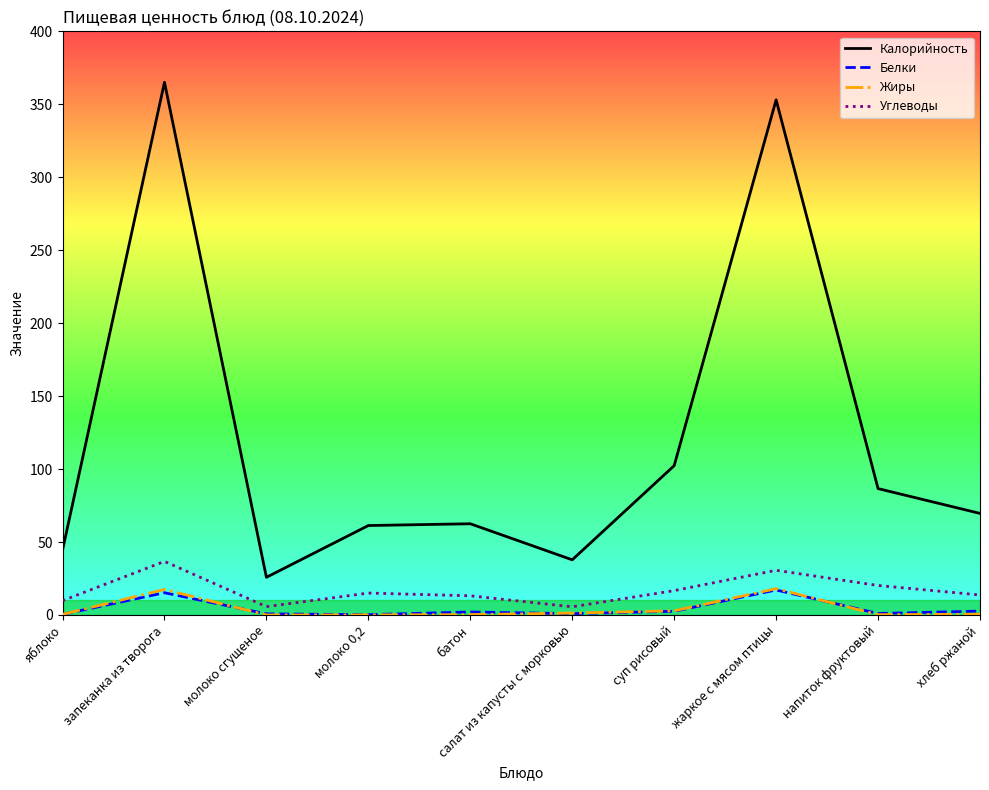

What position from the right is запеканка из творога?

9